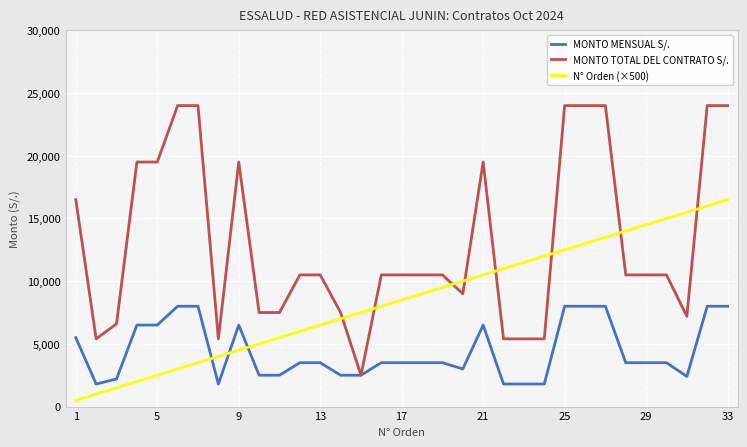

Which series has the largest total across all categories?

MONTO TOTAL DEL CONTRATO S/.